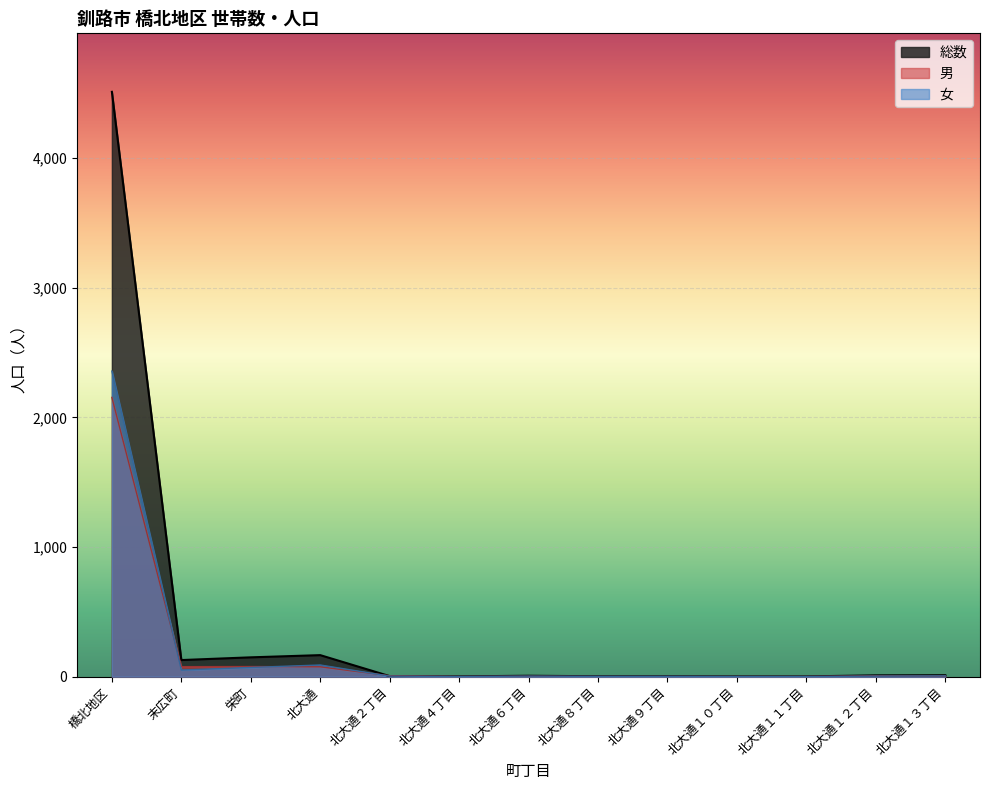

How many interior local peaks does the 女 series have?

2